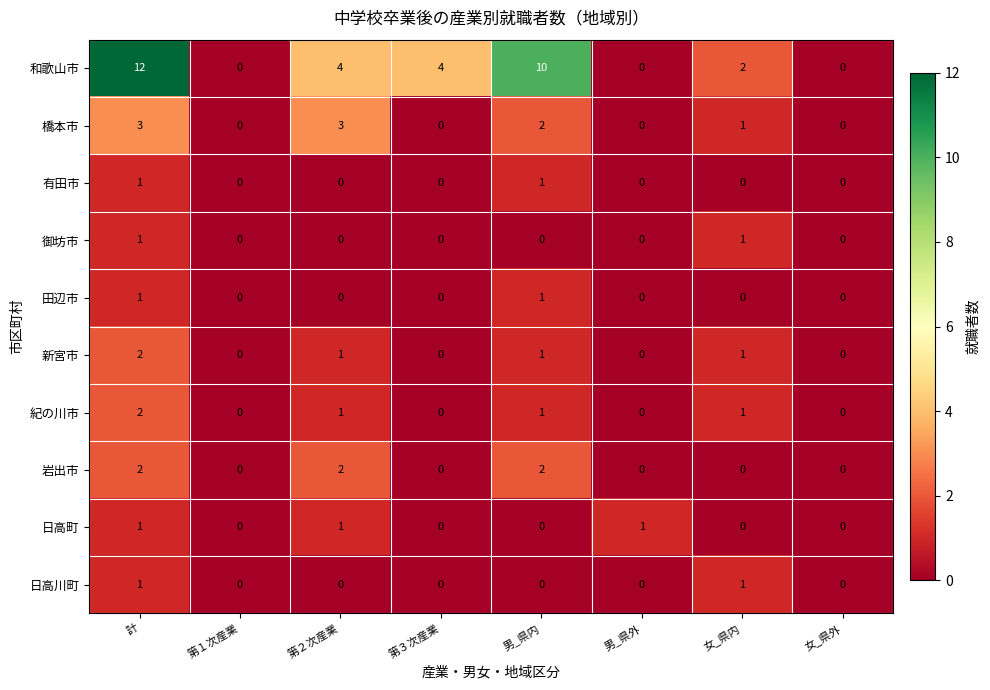

What is the maximum value shown in the chart?

12